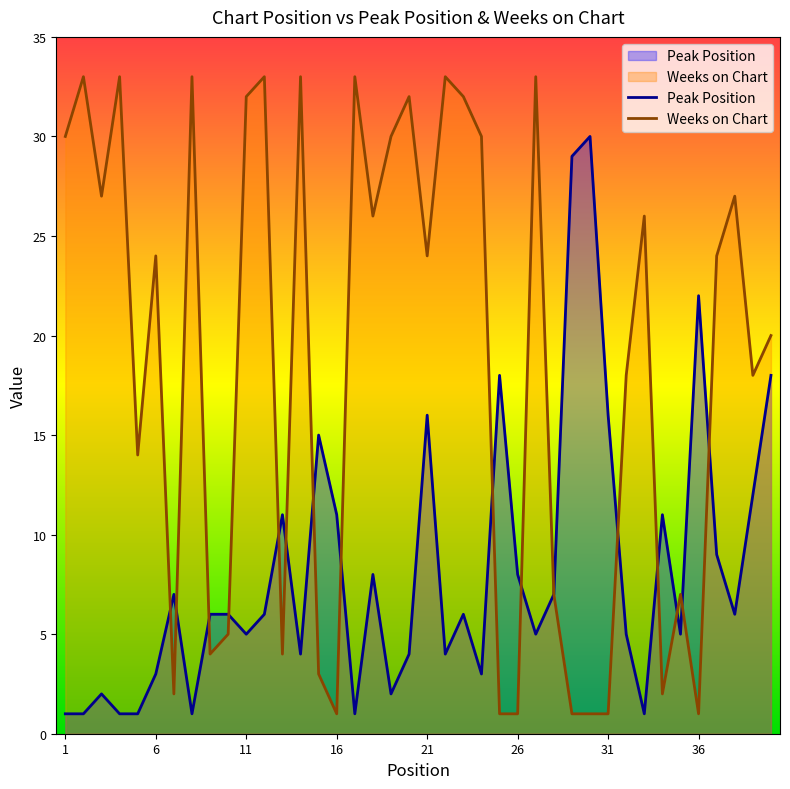

What is the total value across all series at 36?

23